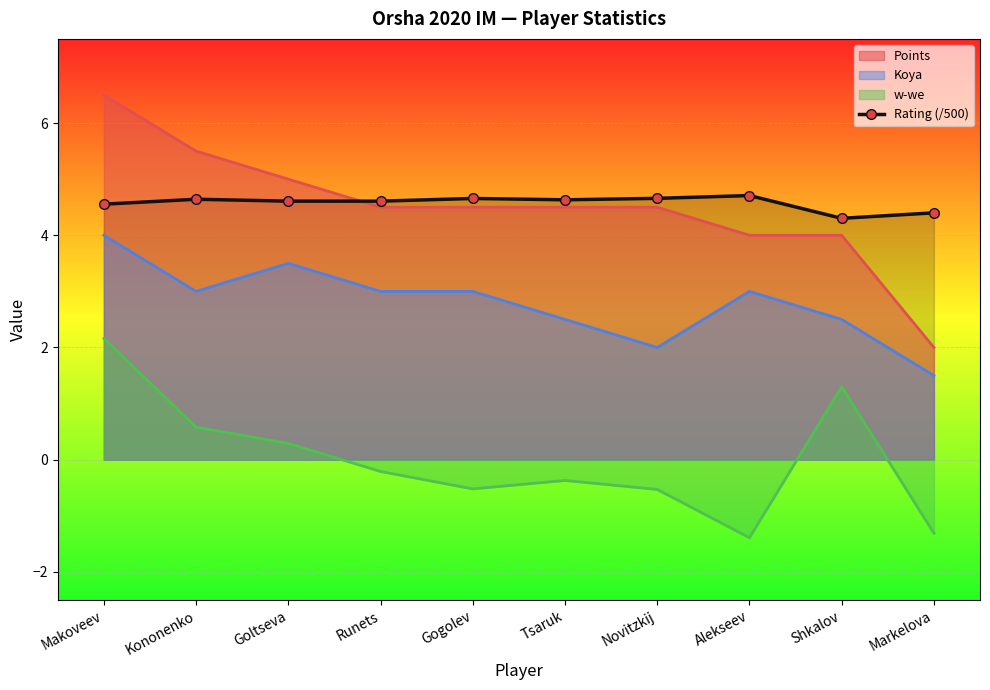

What is the spread (max minus min) of values at Kononenko?

4.9